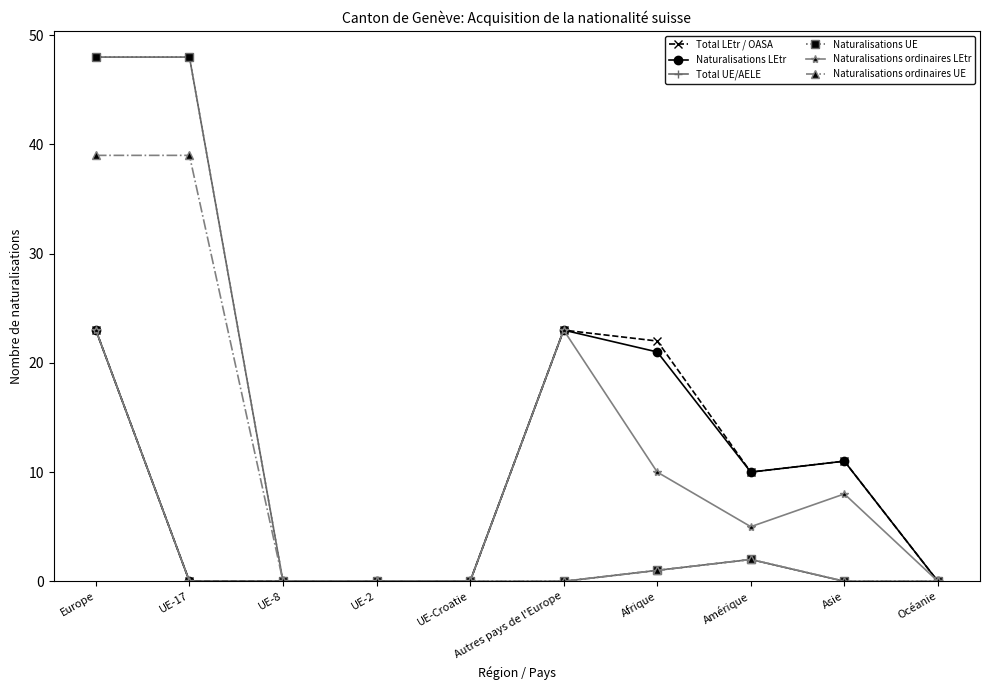

Is this an area chart (filled region under the line)?

No